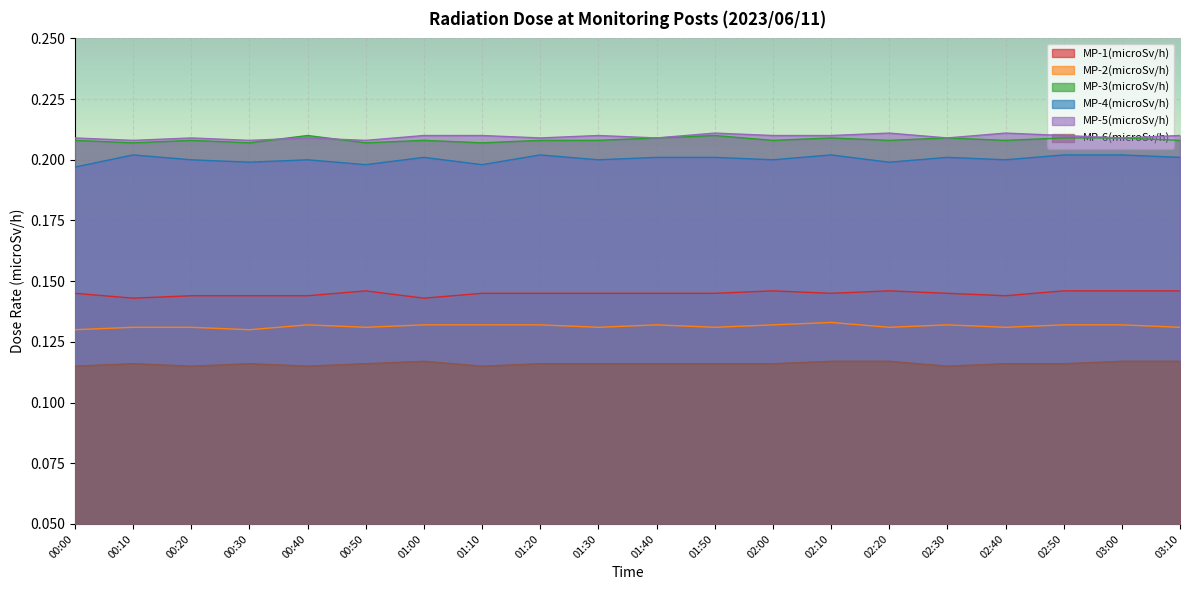

The MP-5(microSv/h) series shows 0.4 at 00:50. True or false?

False